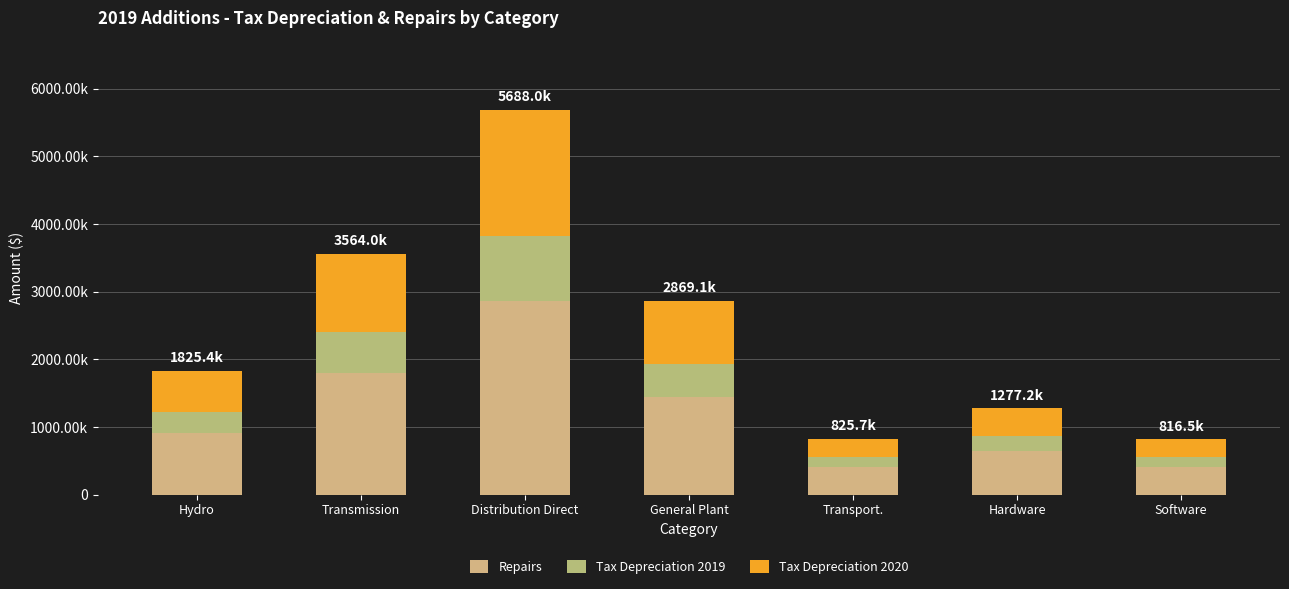

What is the approximate value of Tax Depreciation 2019 at Software?

138679.4